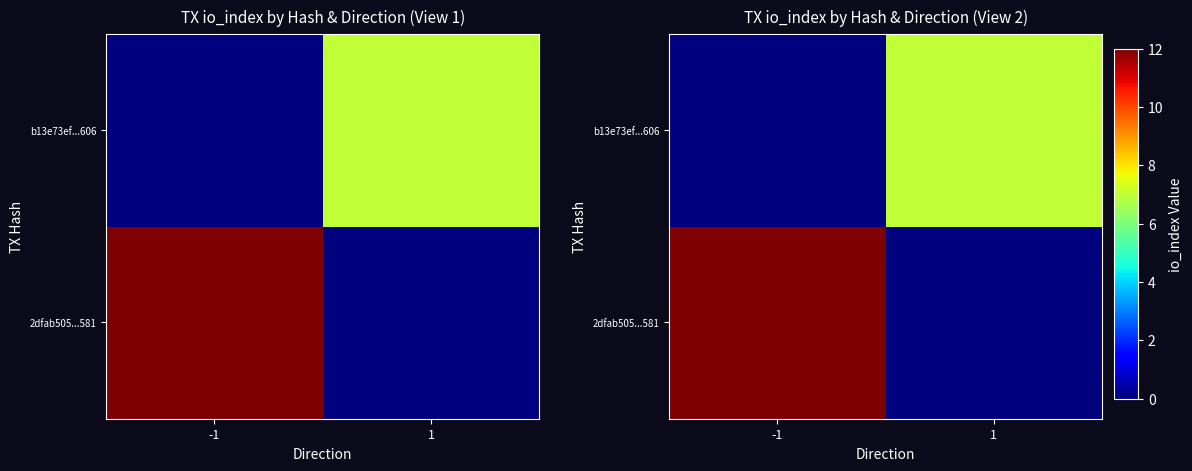

What is the sum of all b13e73ef...606 values?

7